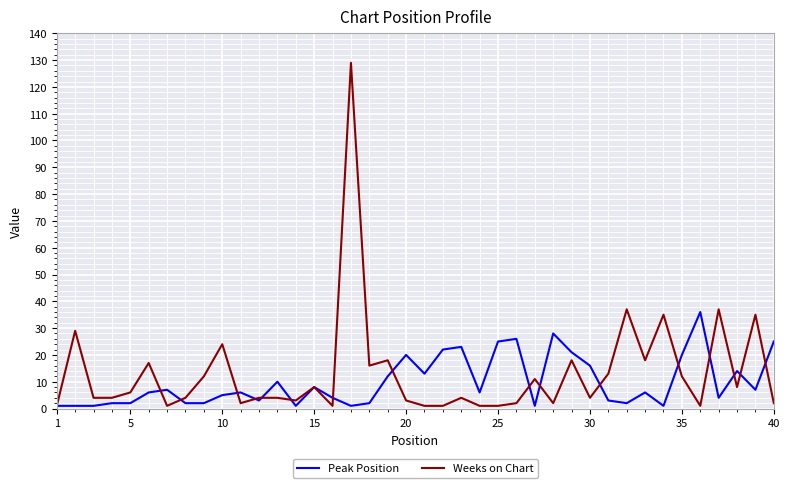

Which series ends up on top after the final intersection of Weeks on Chart and Peak Position?

Peak Position